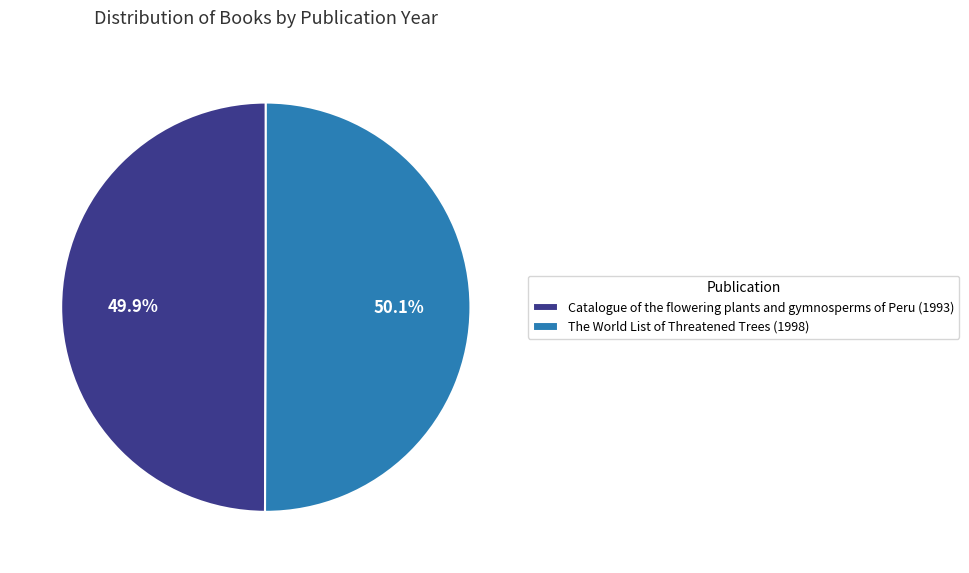

Does any single category account for the majority?

Yes